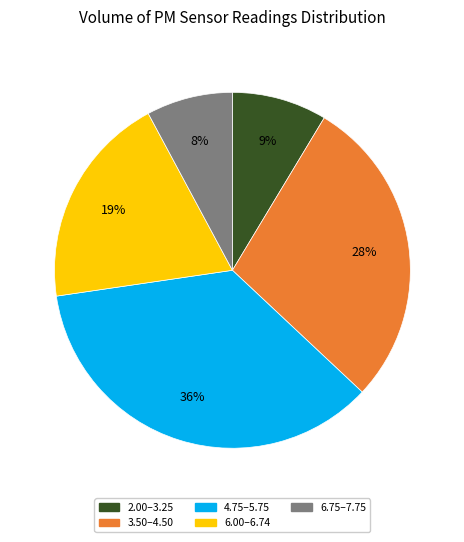

Is there a majority slice in this chart?

No